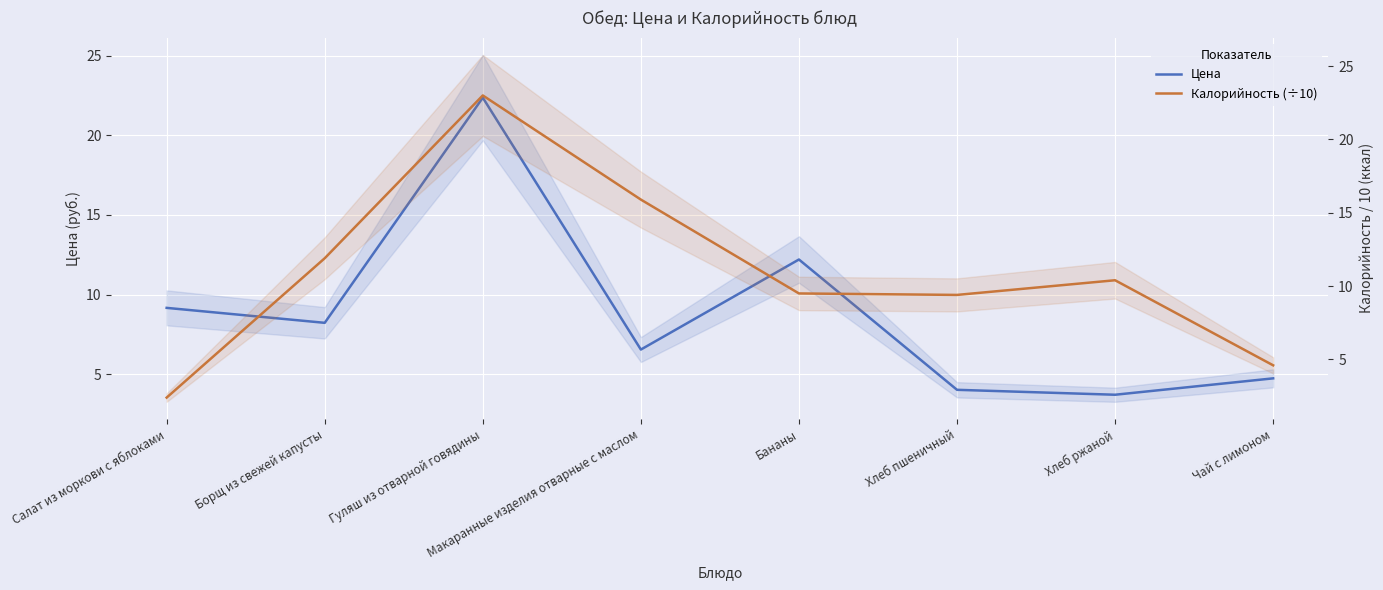

What is the value of the Калорийность (÷10) point at the 3rd from the left?

23.0